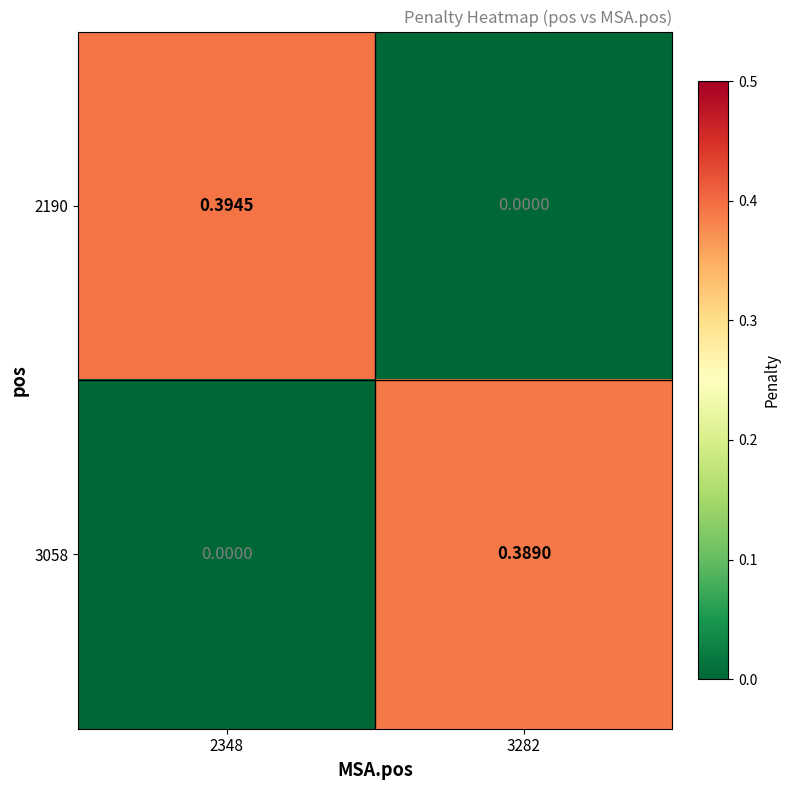

Is the value of 3058 at 3282 greater than the value of 2190 at 2348?

No